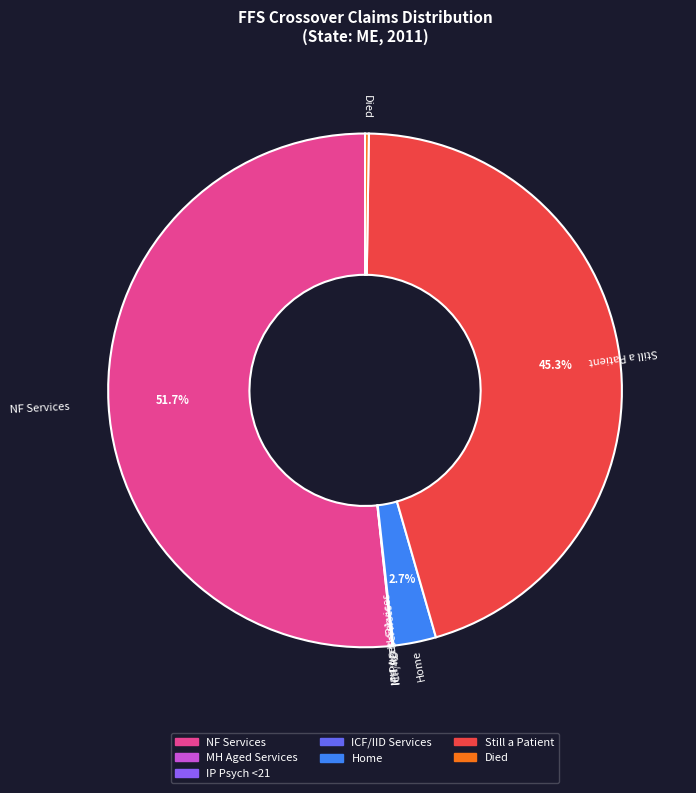

Which slice is the largest?

NF Services